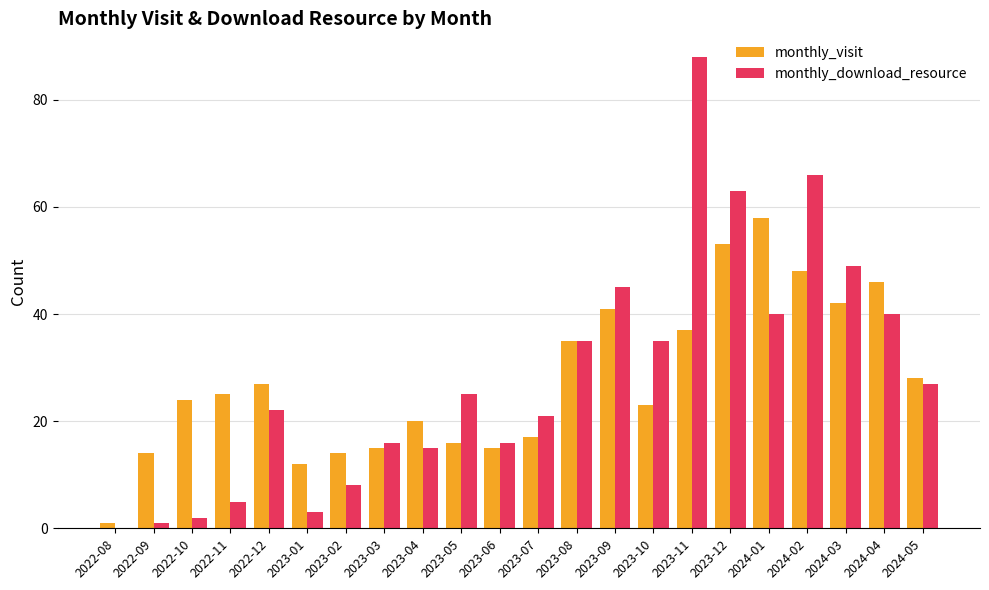

Between 2022-09 and 2023-03, which series saw the biggest shift?

monthly_download_resource